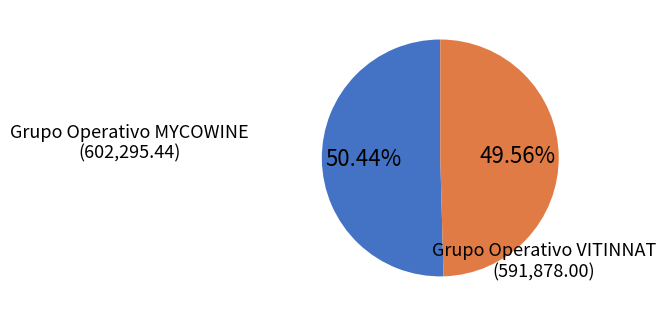

Is there any slice that represents more than half of the pie?

Yes